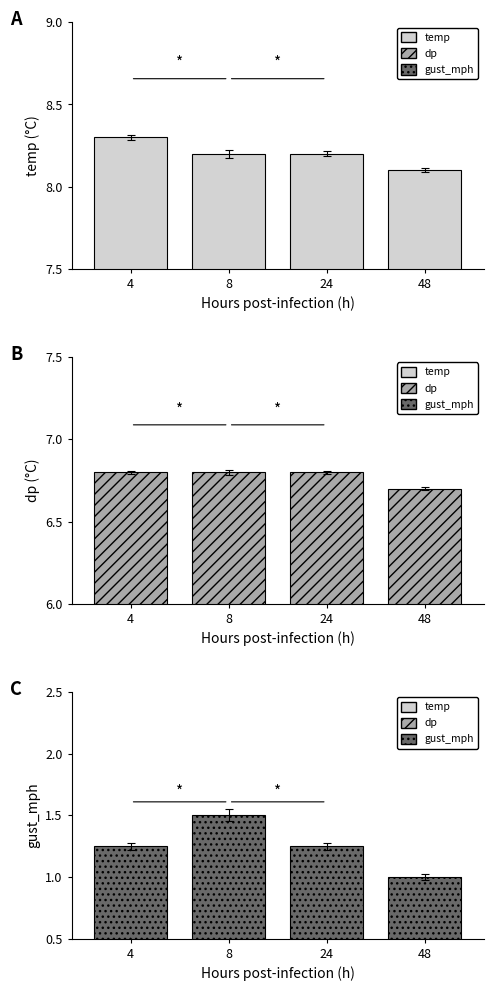

How many bars are there in total?

12